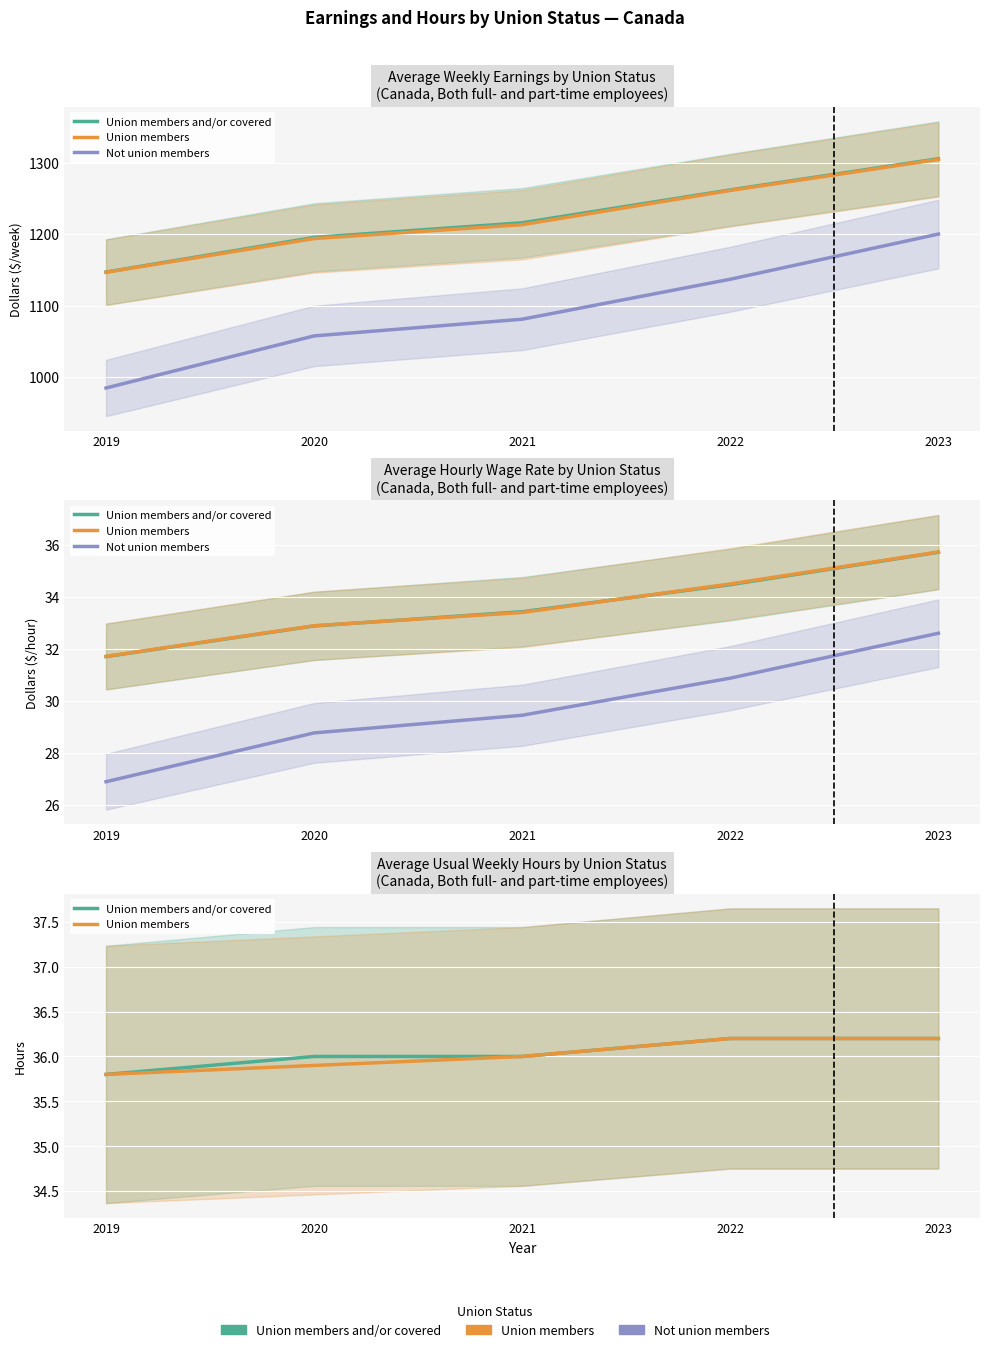

What is the total value across all series at 2019?

98.5